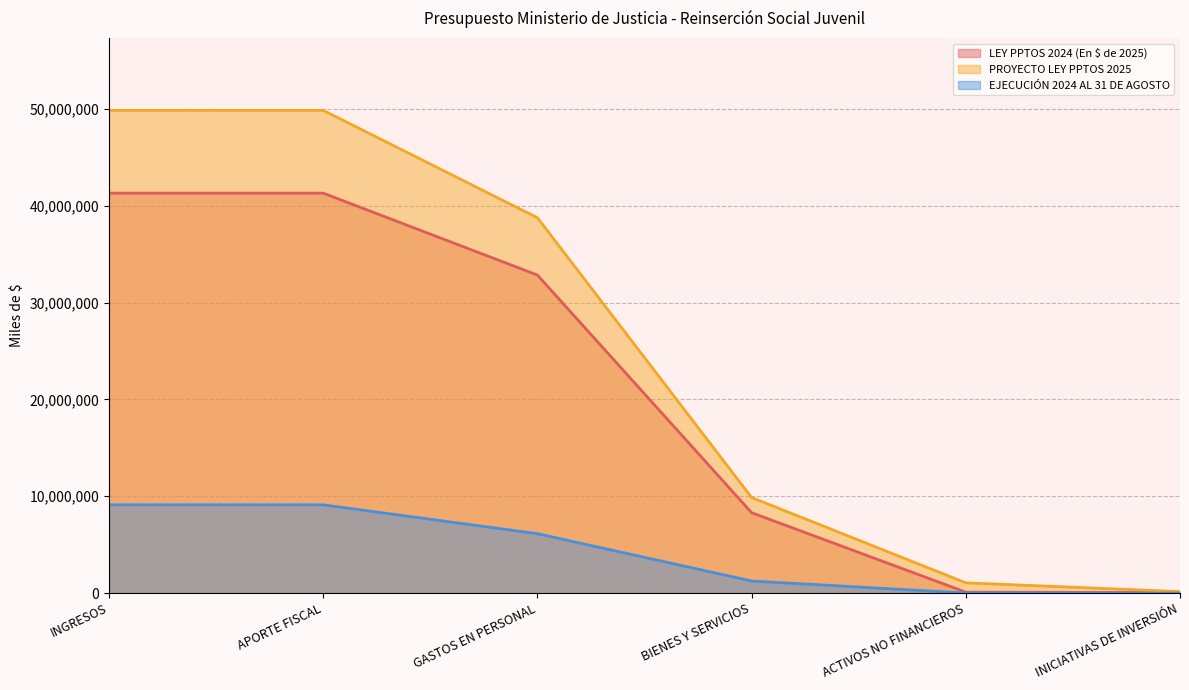

What is the average value of the PROYECTO LEY PPTOS 2025 series?

24925582